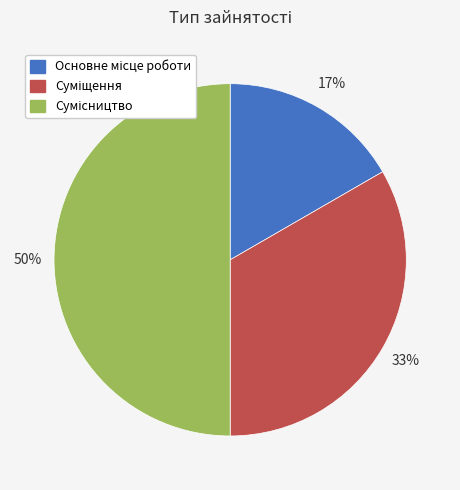

To the nearest percent, what is the difference between the largest and smallest slice percentages?

33%